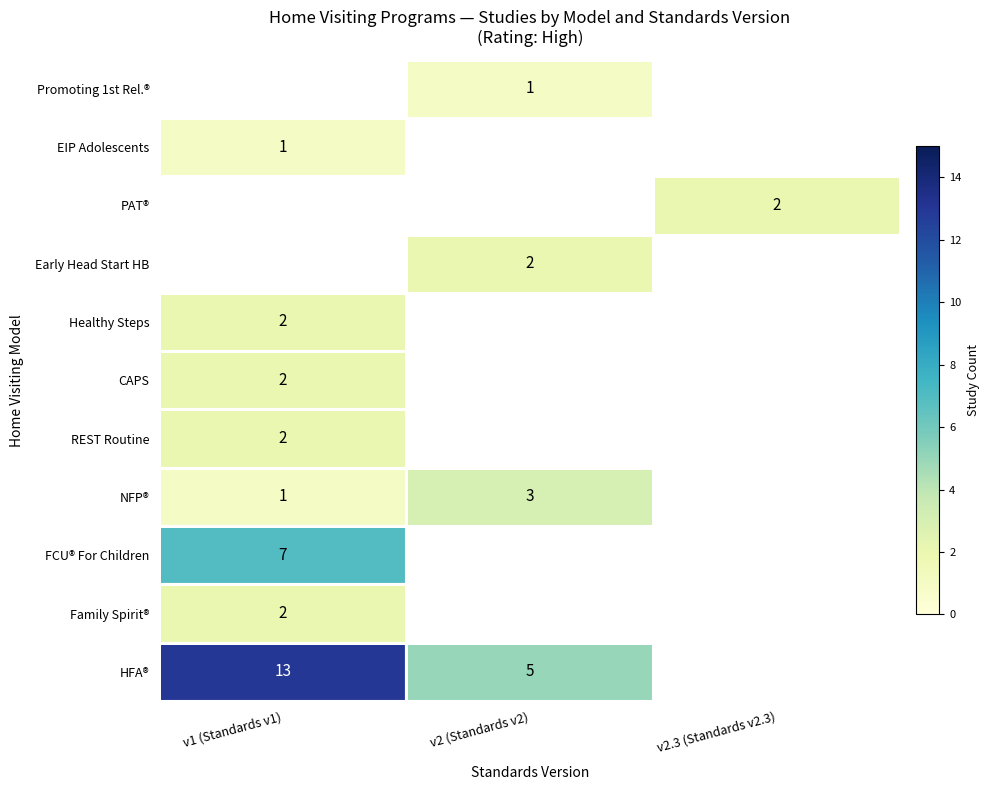

True or false: FCU® For Children has a value of 7 at v1 (Standards v1).

True